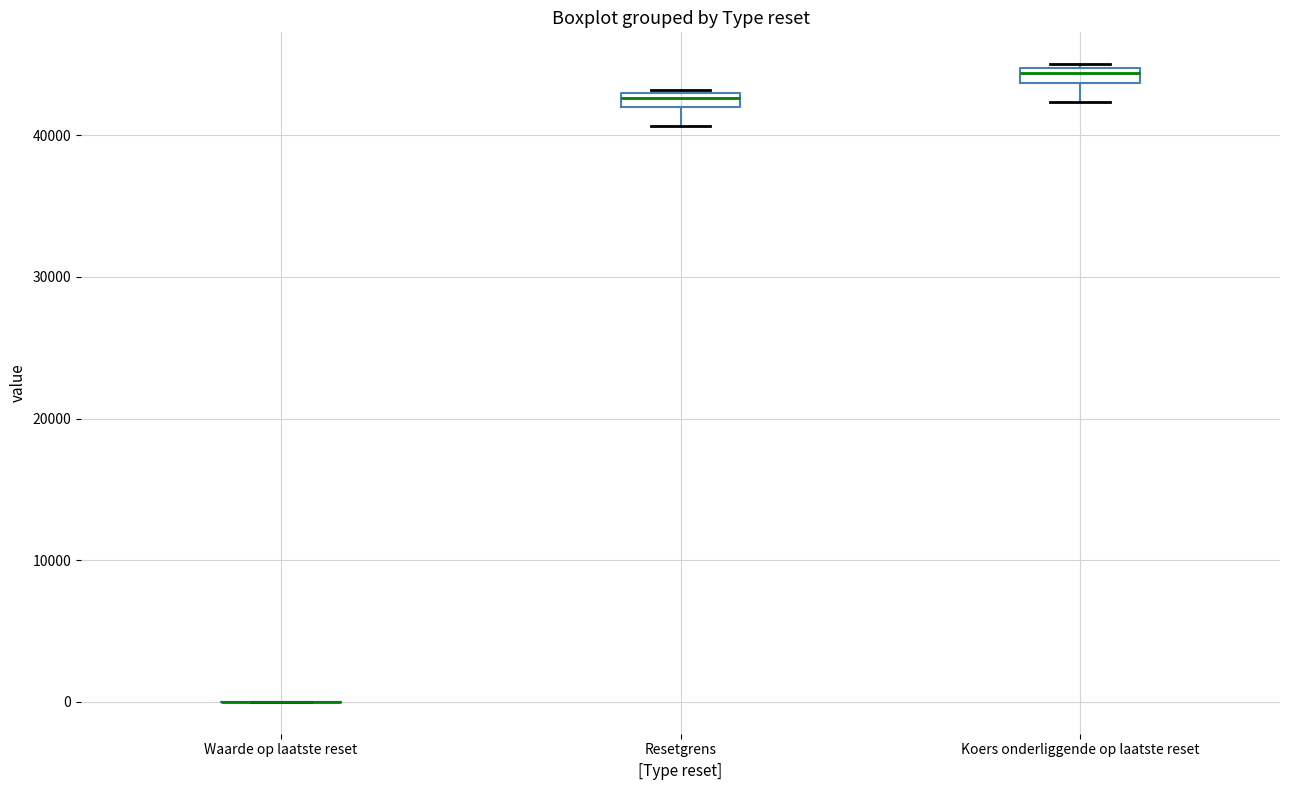

Where is the upper edge of the box for Koers onderliggende op laatste reset on the y-axis? The values are not printed on the chart, so give them approximately, as read against the axis.

45000